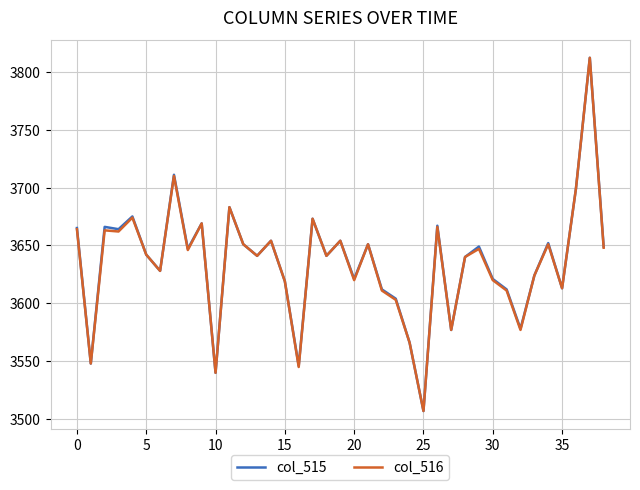

What is the minimum value shown in the chart?

3507